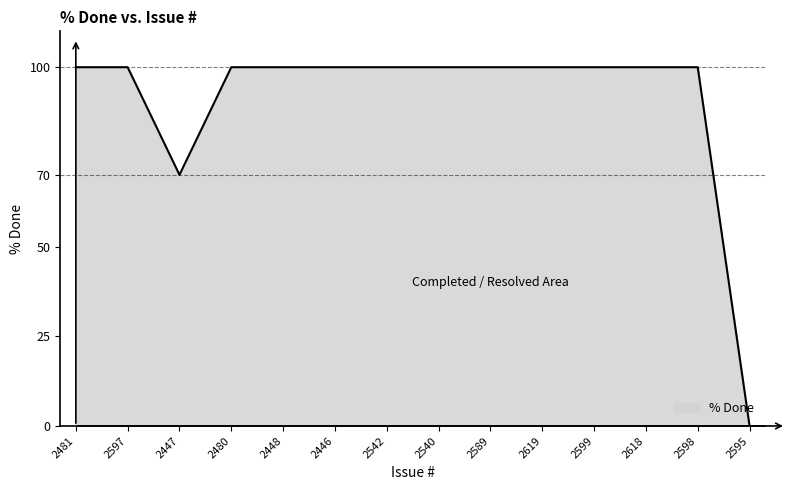

Which label corresponds to the smallest value in the chart?

2595